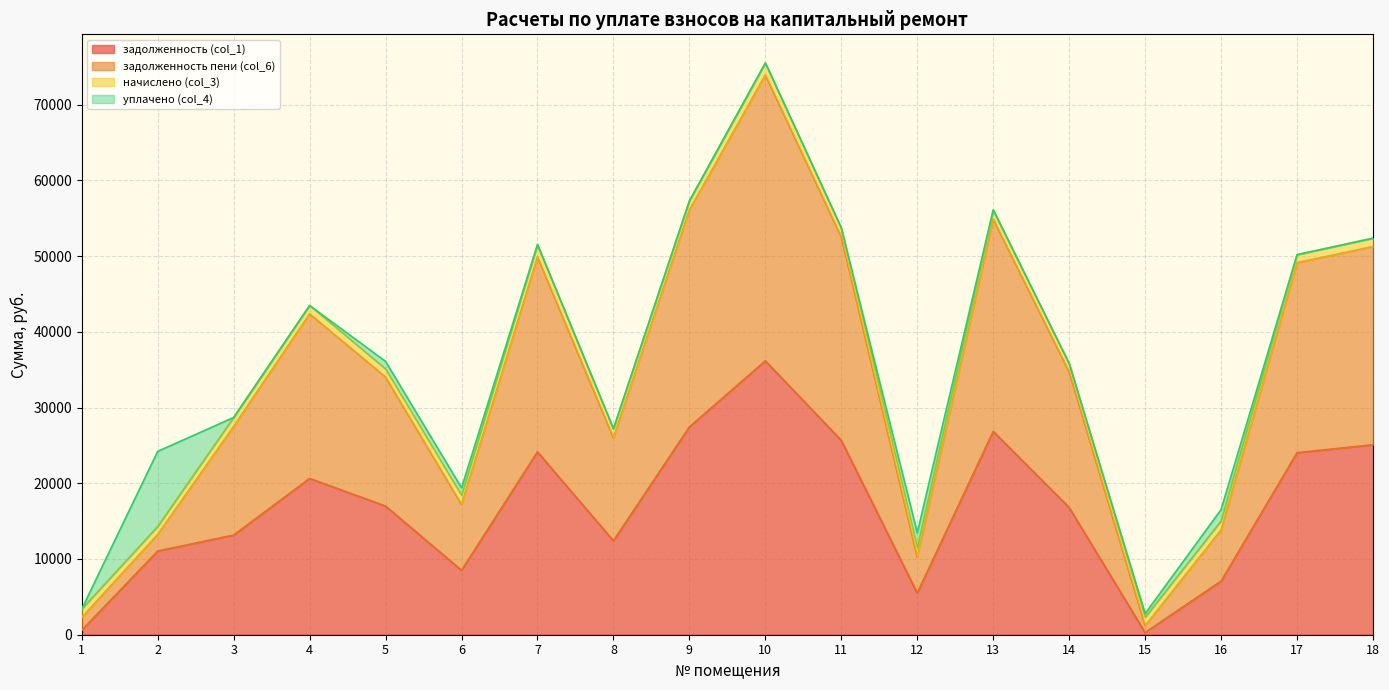

The value of задолженность (col_1) at 16 is 3983.7. True or false?

False